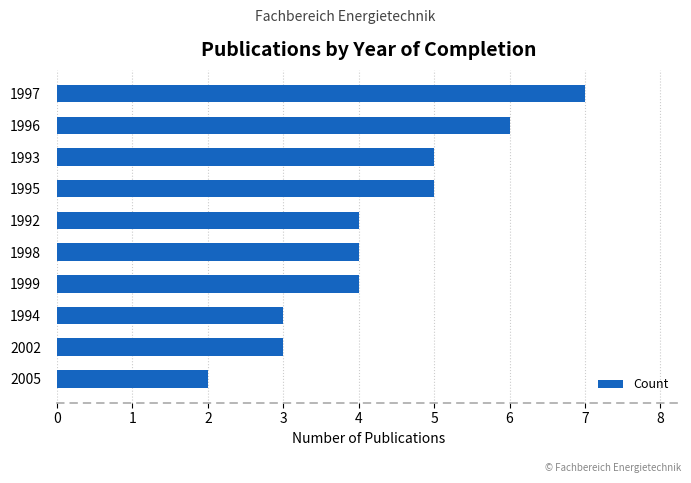

What is the difference between the second highest and second lowest values?

3